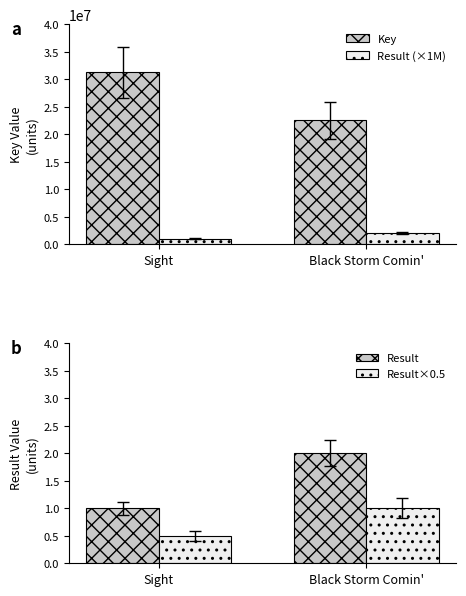

Which category has the lowest value across all series?

Sight